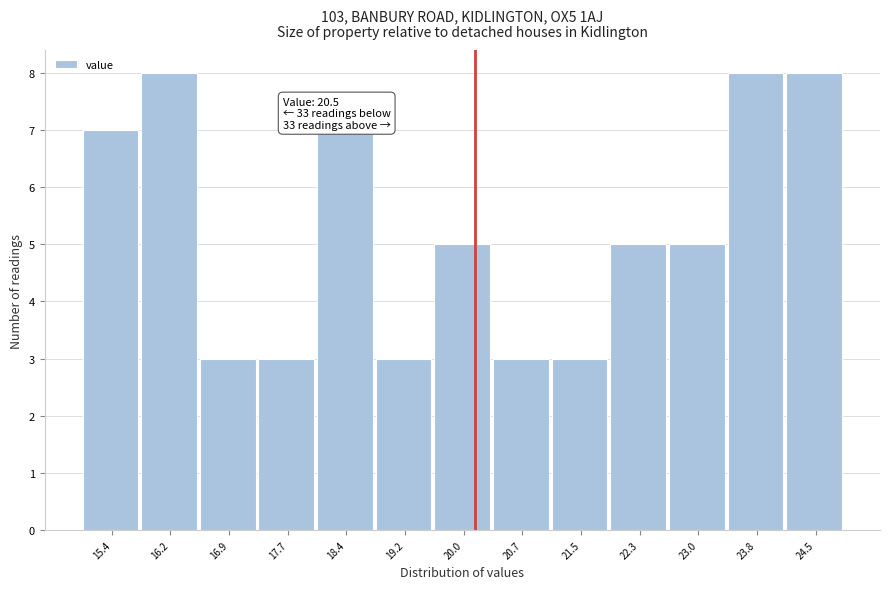

Reading right to left, list all the values displayed in this chart.

8	8	5	5	3	3	5	3	7	3	3	8	7